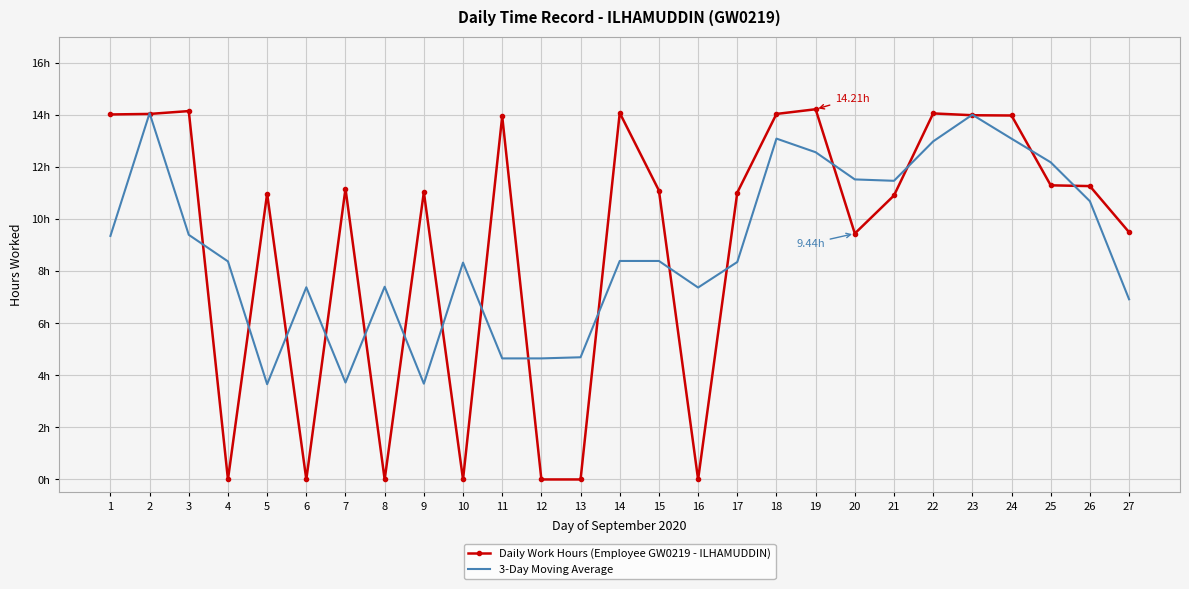

What are all the series names shown in the legend?

Daily Work Hours (Employee GW0219 - ILHAMUDDIN), 3-Day Moving Average